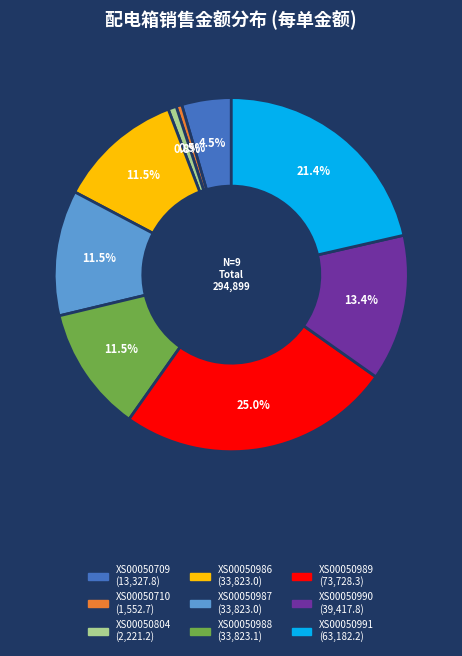

Is there any slice that represents more than half of the pie?

No